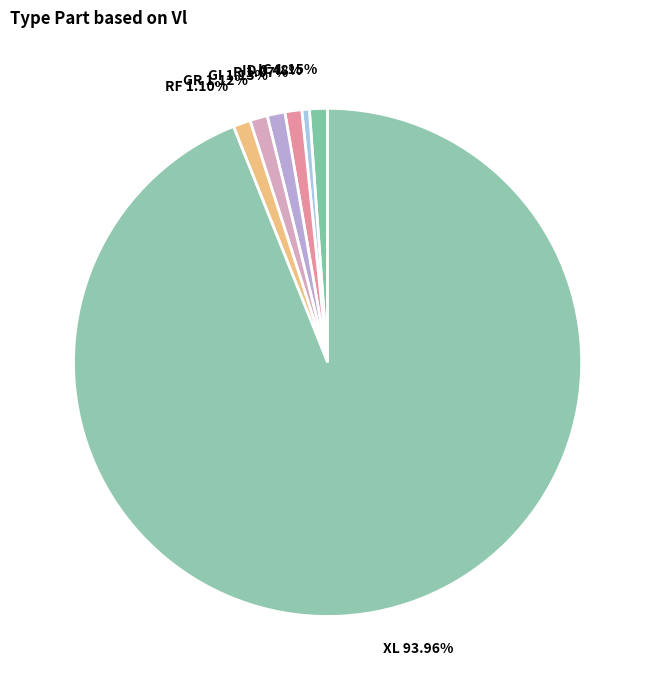

What percentage do IC and R together represent?

2.2%